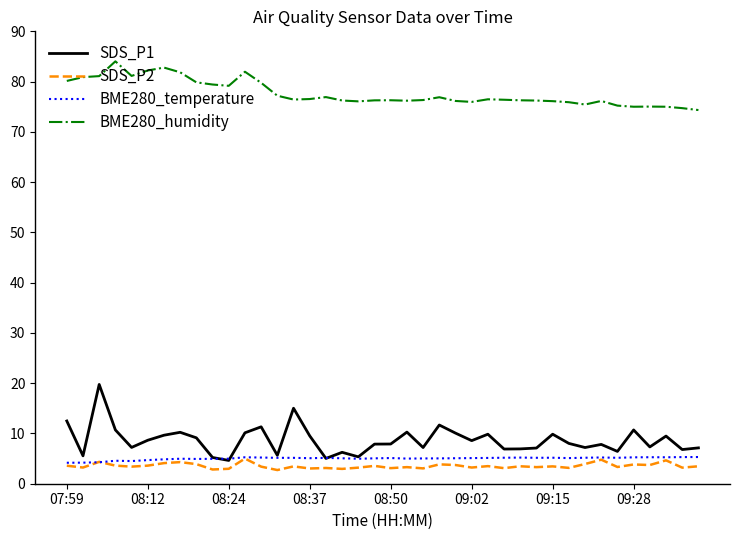

What is the minimum value for BME280_temperature?

4.2